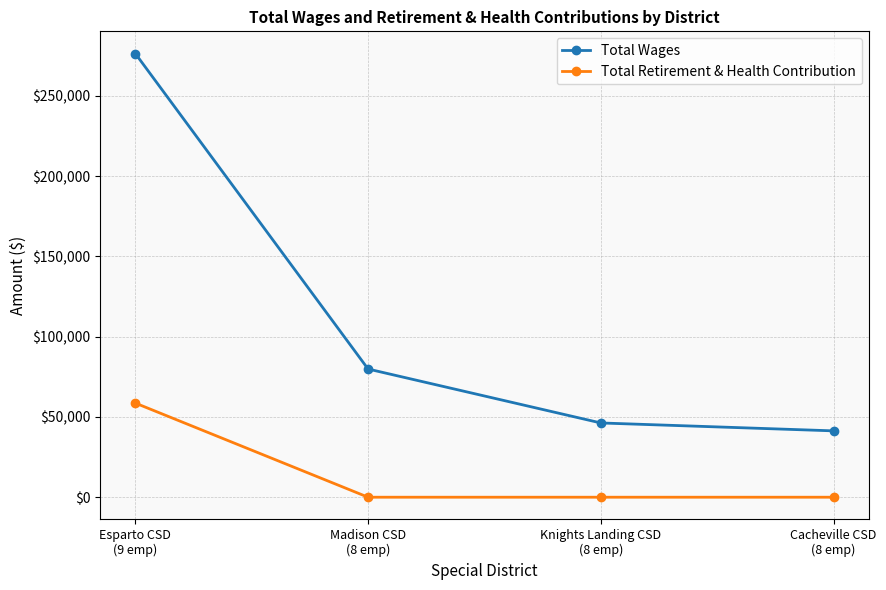

Reading right to left, extract all data points from this chart.

Total Wages: Cacheville CSD
(8 emp)=41345	Knights Landing CSD
(8 emp)=46272	Madison CSD
(8 emp)=79880	Esparto CSD
(9 emp)=276470
Total Retirement & Health Contribution: Cacheville CSD
(8 emp)=0	Knights Landing CSD
(8 emp)=0	Madison CSD
(8 emp)=0	Esparto CSD
(9 emp)=58660